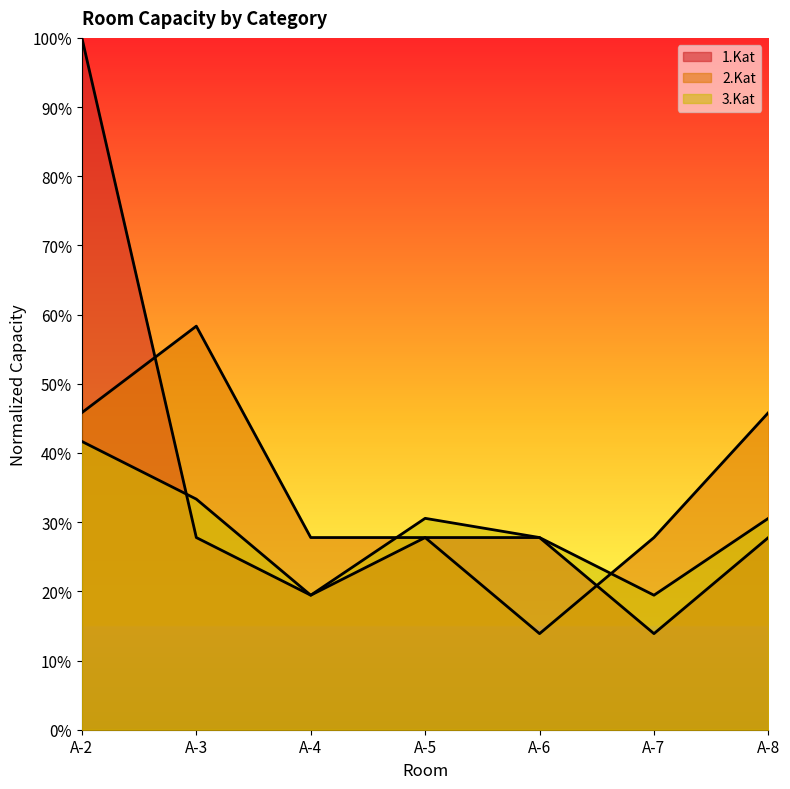

Which label corresponds to the smallest value in the chart?

A-7